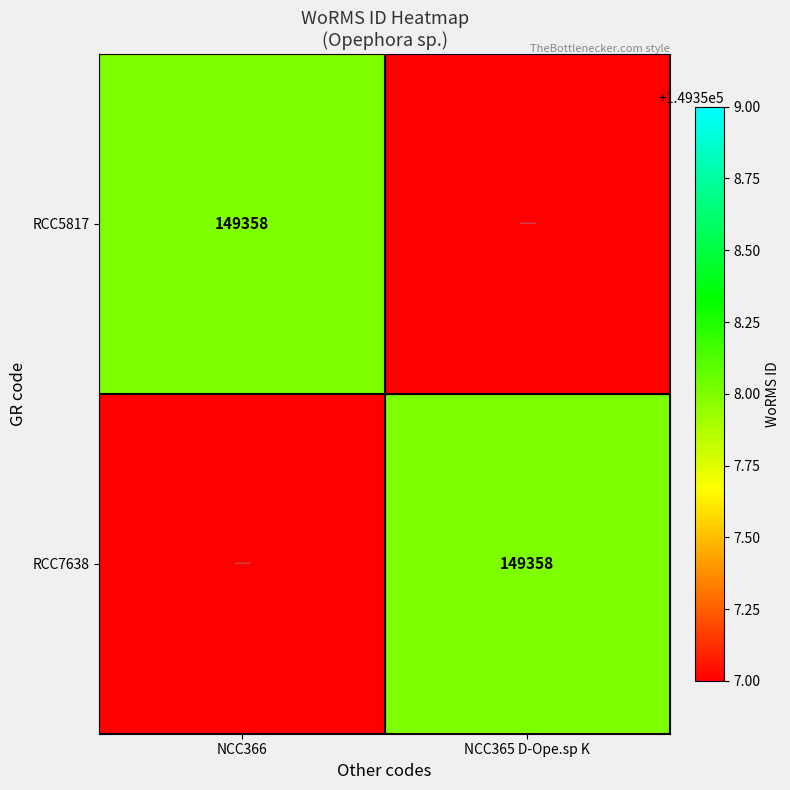

What is the maximum value shown in the chart?

149358